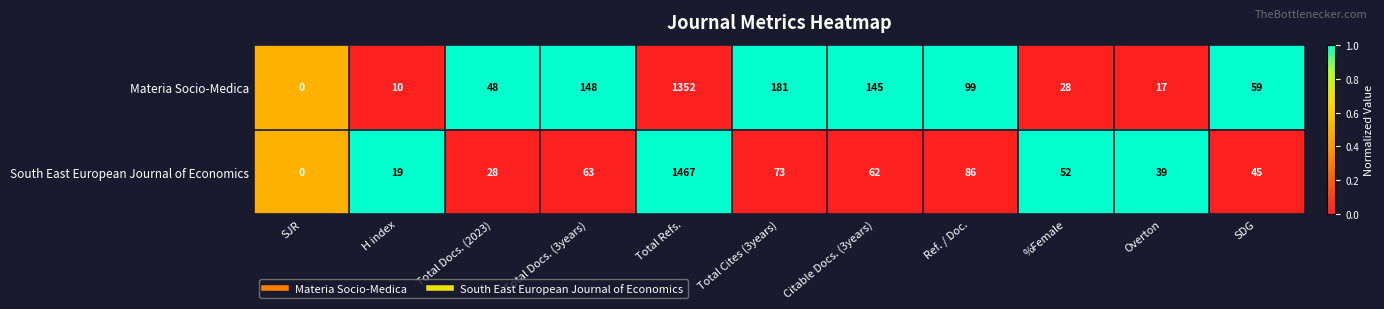

Reading right to left, list all the values displayed in this chart.

Materia Socio-Medica: SDG=59	Overton=17	%Female=28	Ref. / Doc.=99	Citable Docs. (3years)=145	Total Cites (3years)=181	Total Refs.=1352	Total Docs. (3years)=148	Total Docs. (2023)=48	H index=10	SJR=0
South East European Journal of Economics: SDG=45	Overton=39	%Female=52	Ref. / Doc.=86	Citable Docs. (3years)=62	Total Cites (3years)=73	Total Refs.=1467	Total Docs. (3years)=63	Total Docs. (2023)=28	H index=19	SJR=0